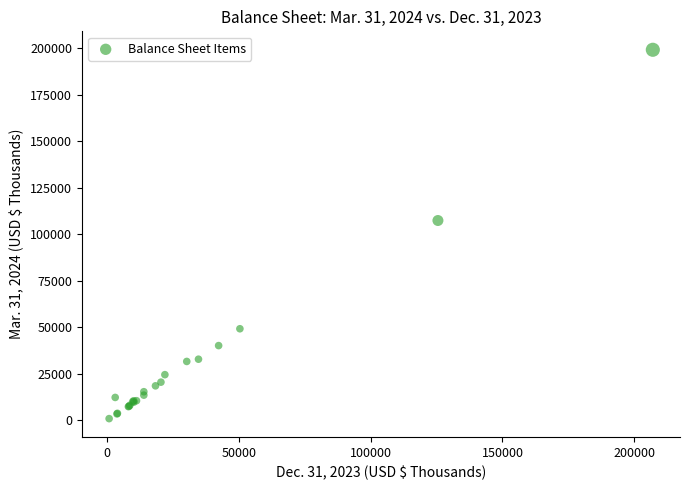

What Y value in the scatter plot is closest to 100085?

107444